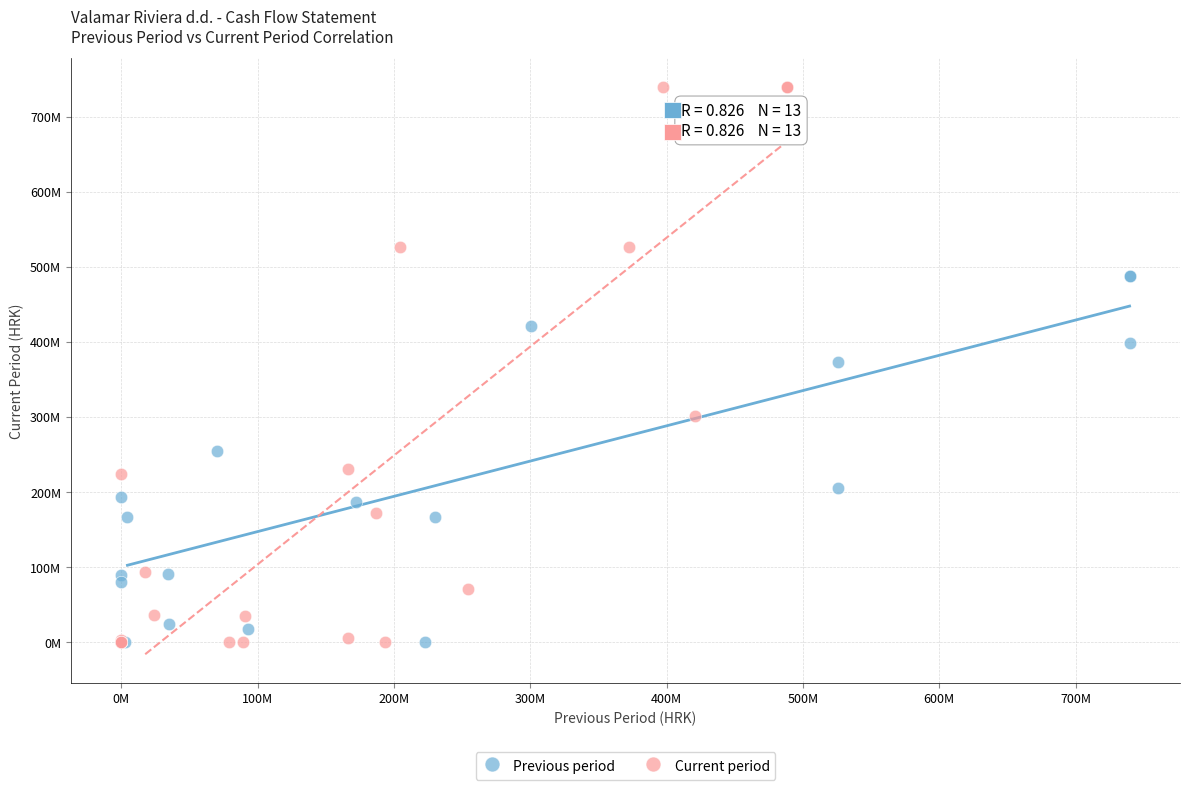

Which series has the largest Y range (max minus min)?

Current period